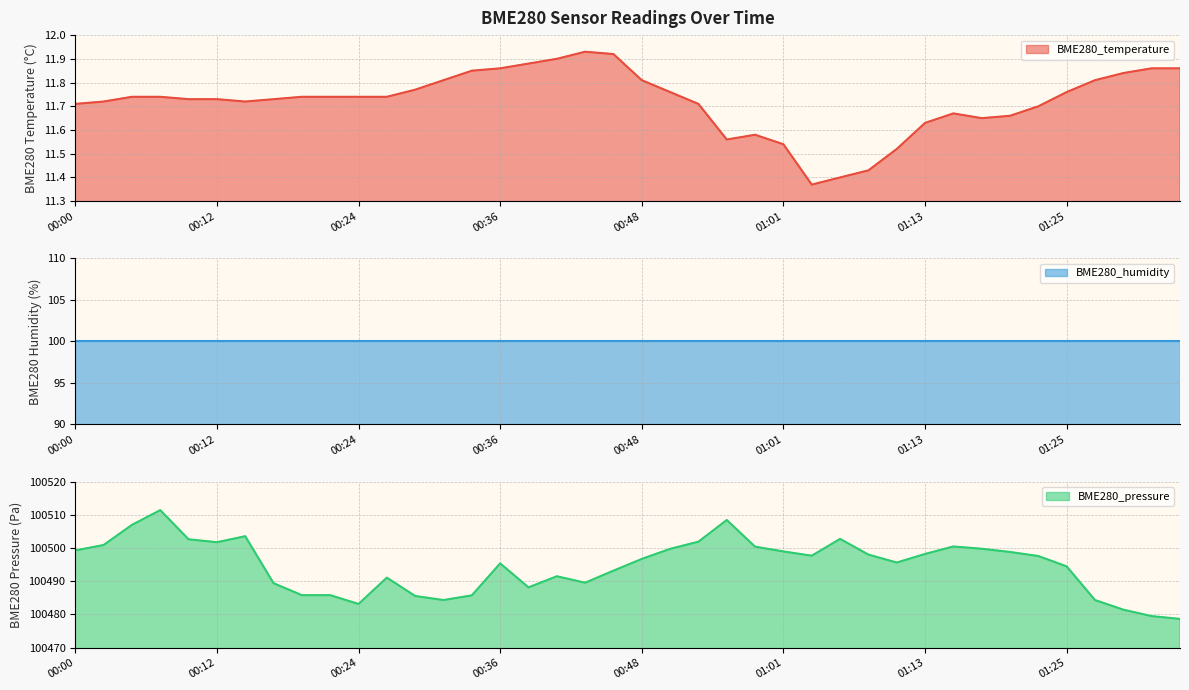

Is it true that BME280_pressure equals 38452.8 at 01:10?

False